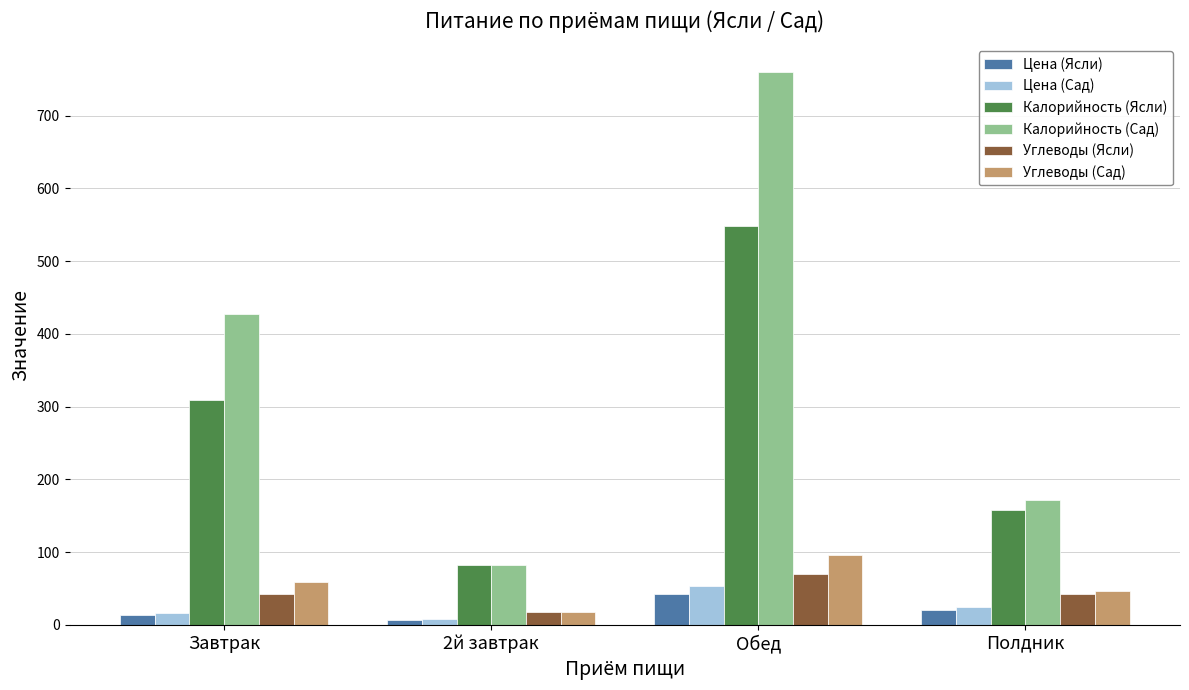

What is the spread (max minus min) of values at Завтрак?

413.0